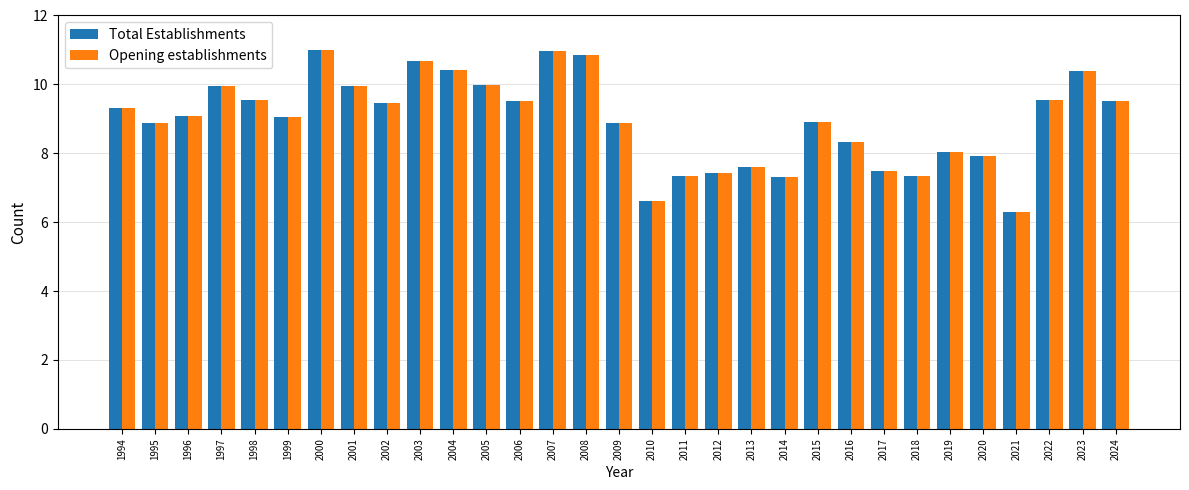

How many values in the Opening establishments series exceed 9?

17